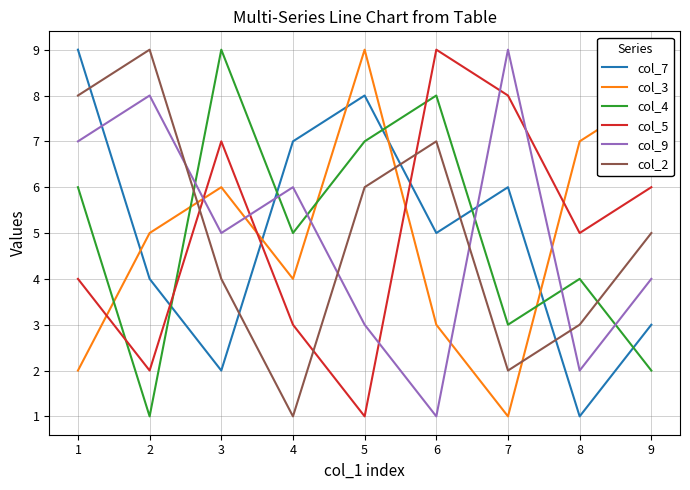

Count the col_5 values in the range 3 to 7.

5